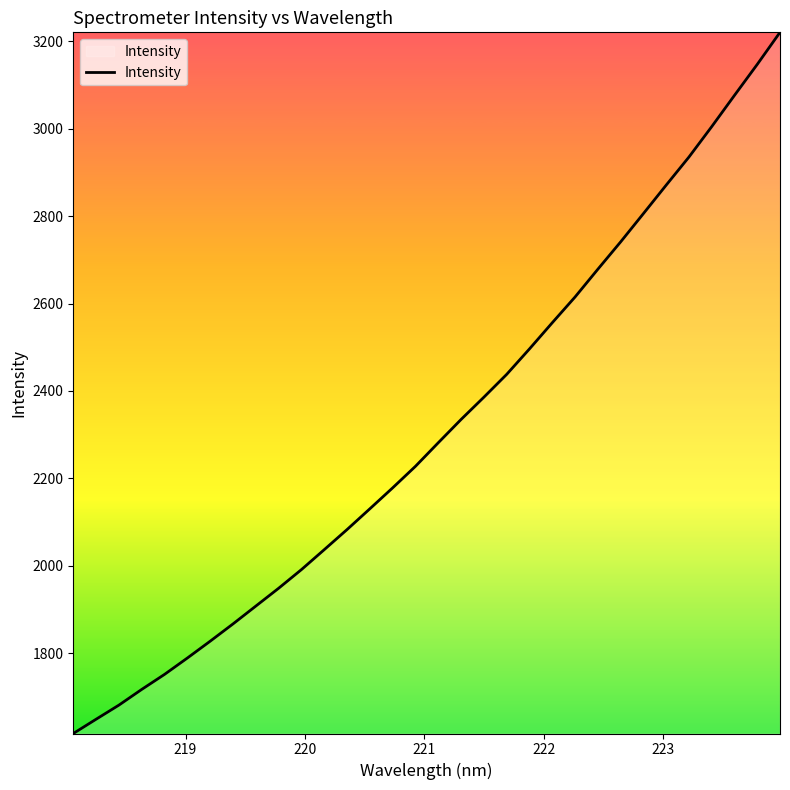

What is the minimum value shown in the chart?

1616.5